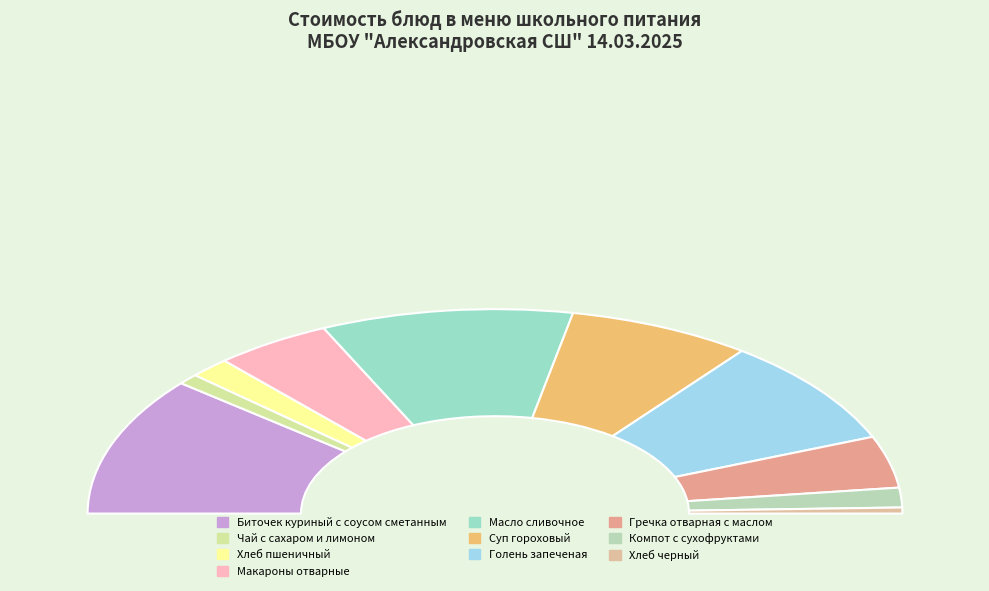

How many segments does this pie chart have?

10